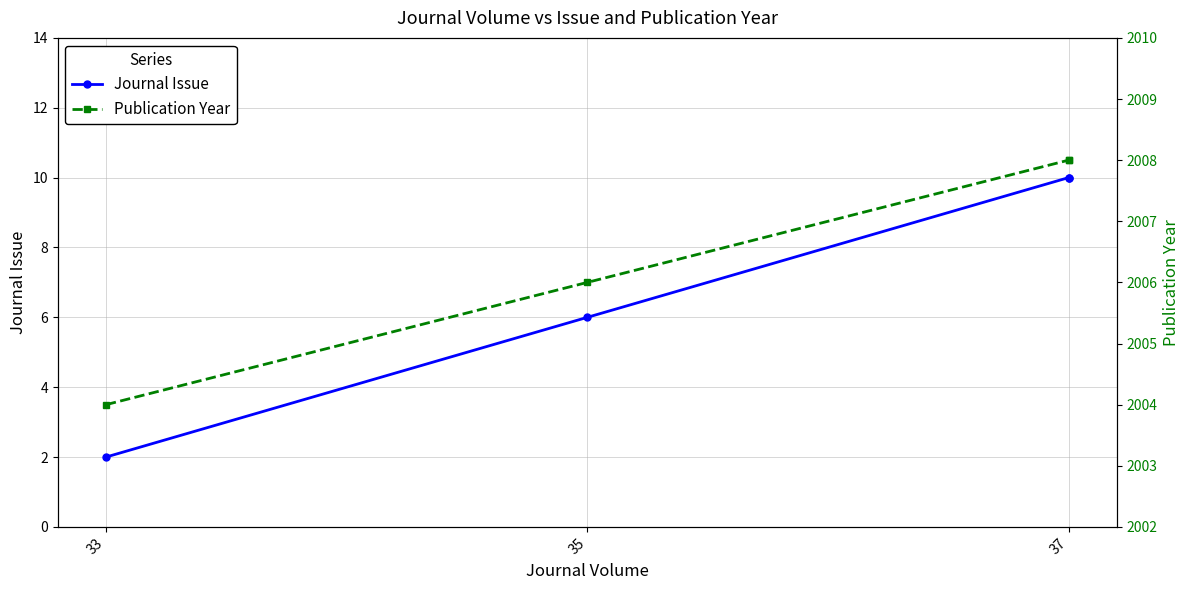

Rank the series by their average value, from lowest to highest.

Journal Issue, Publication Year